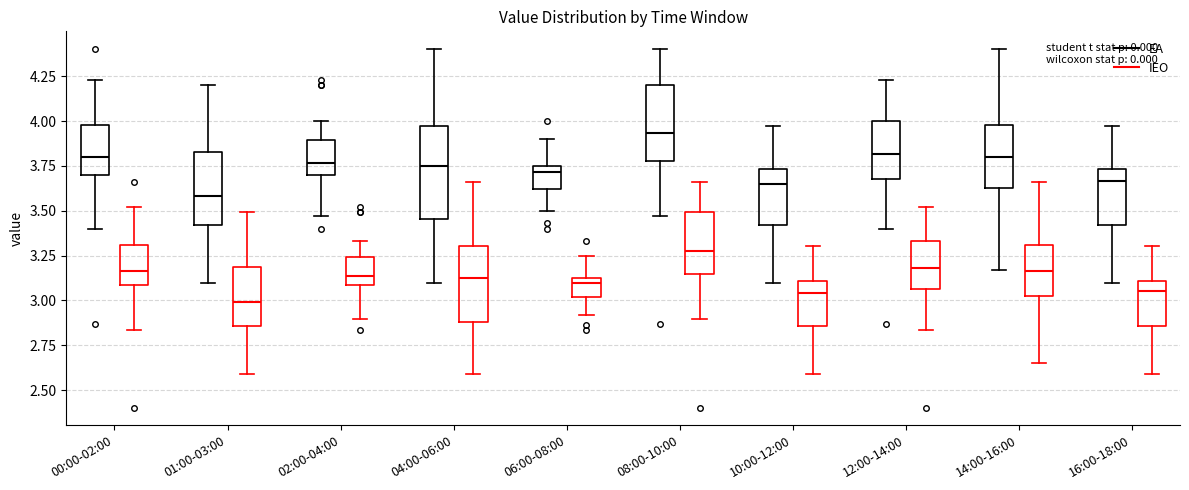

Which box's median line is the highest?

08:00-10:00 (EA)